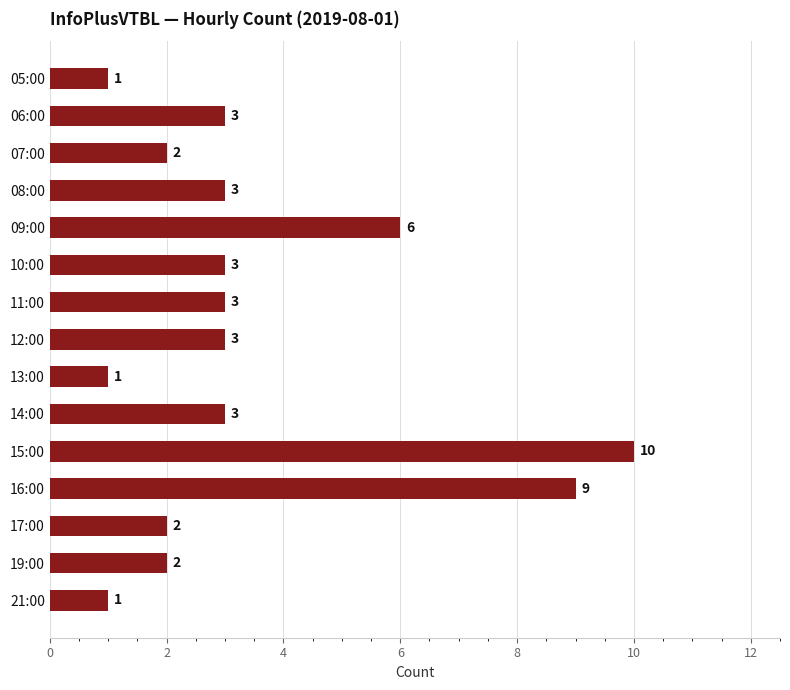

How many distinct data groups are displayed?

1